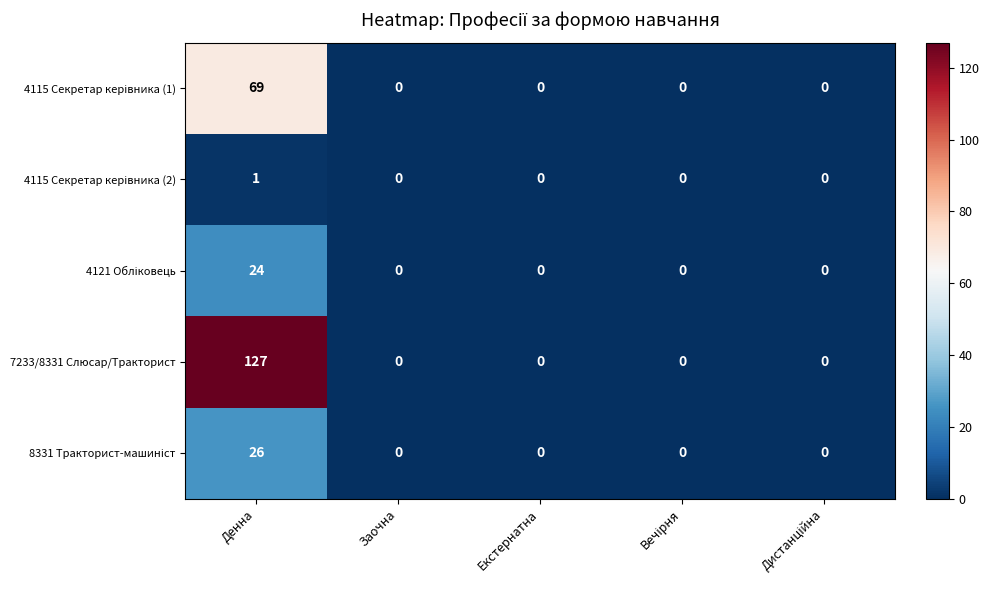

Which series has the widest spread of values?

7233/8331 Слюсар/Тракторист